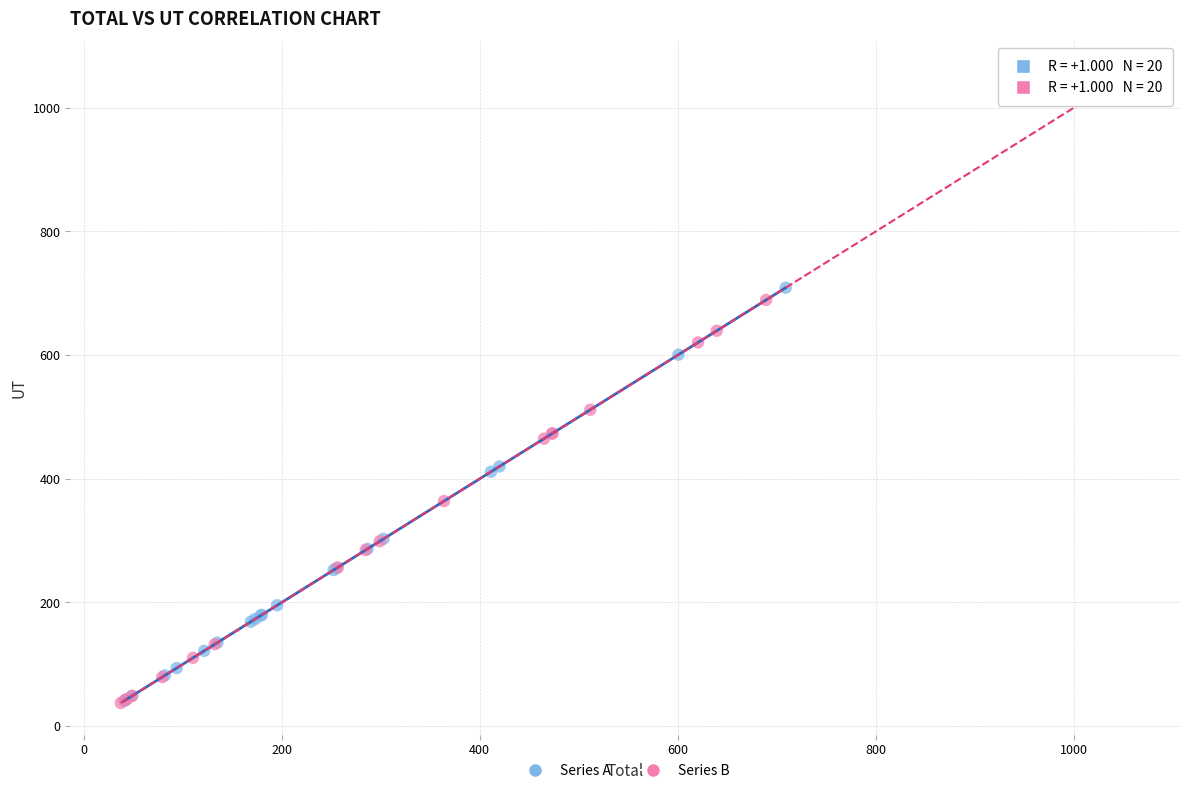

Which series contains the highest Y value?

Series B